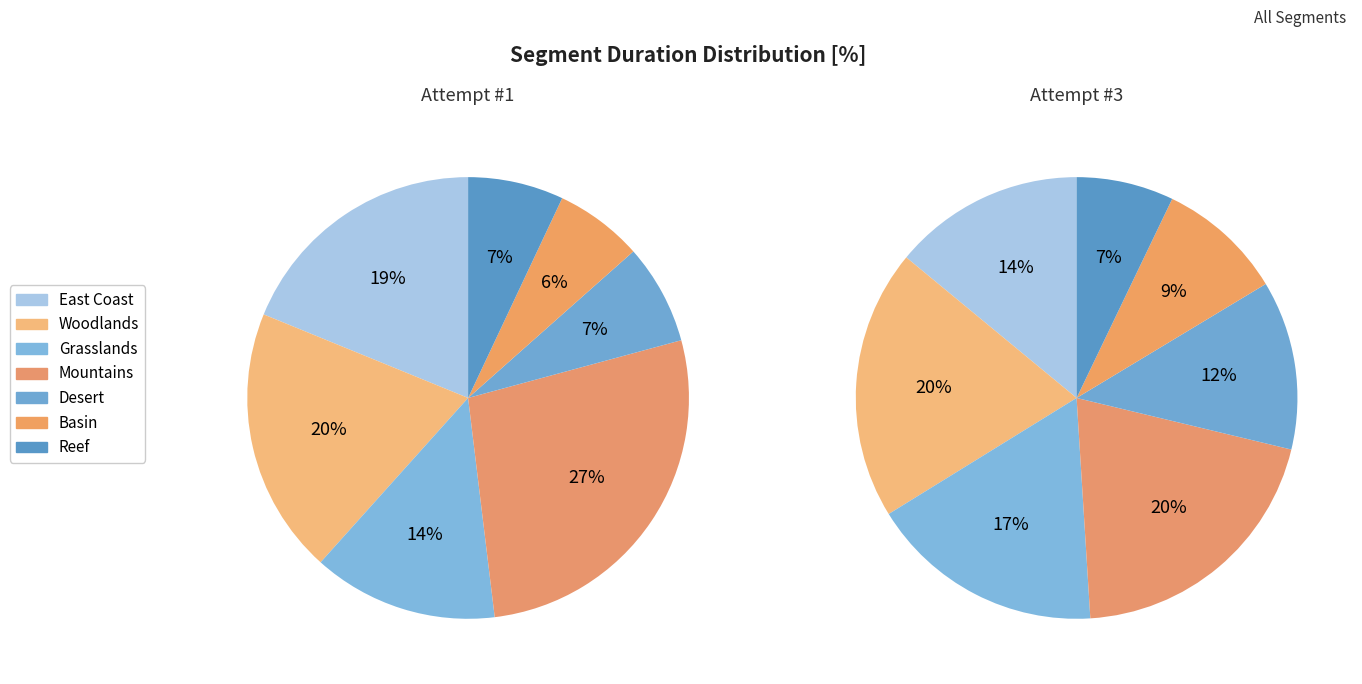

What percentage is the Basin slice, to the nearest percent?

9%